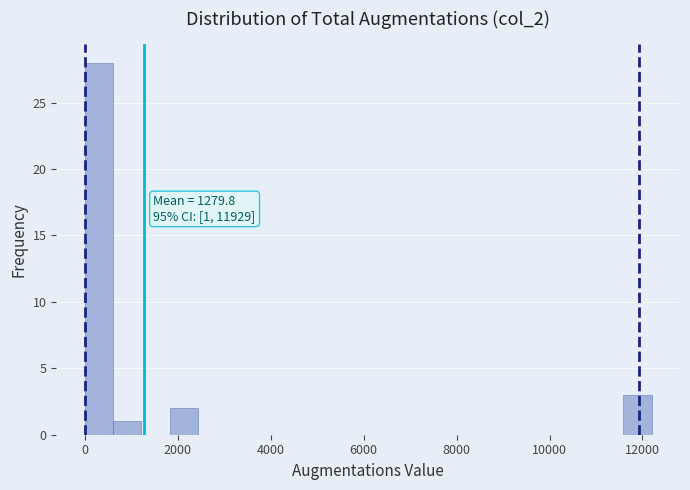

Read against the x-axis, roughly where is the centre of the tallest bar?

400